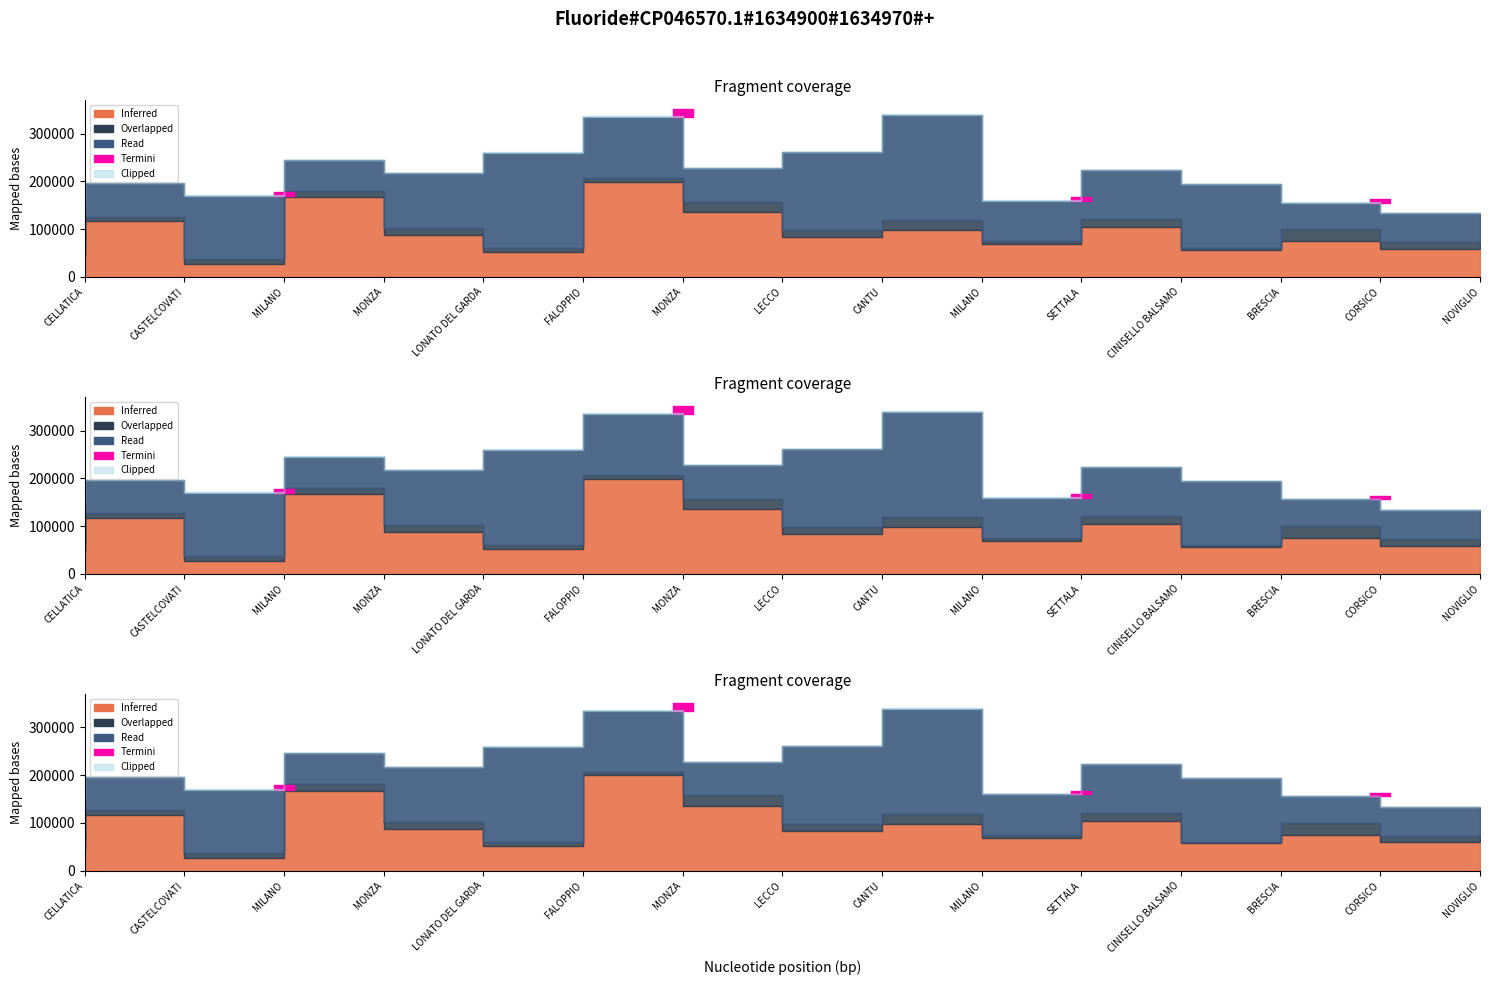

What is the label of the 10th point from the right?

FALOPPIO